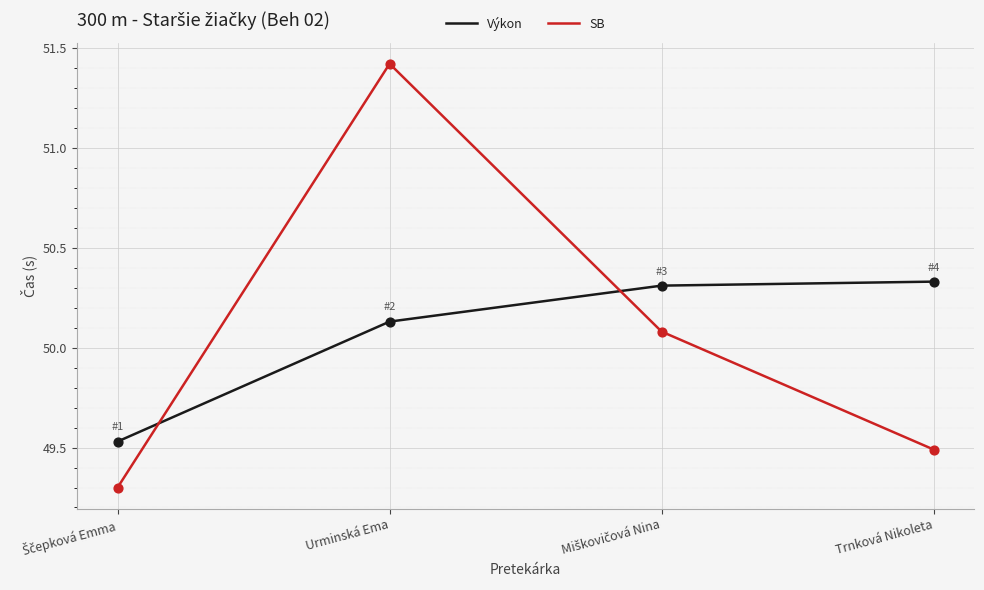

At which category is the sum across all series the highest?

Urminská Ema